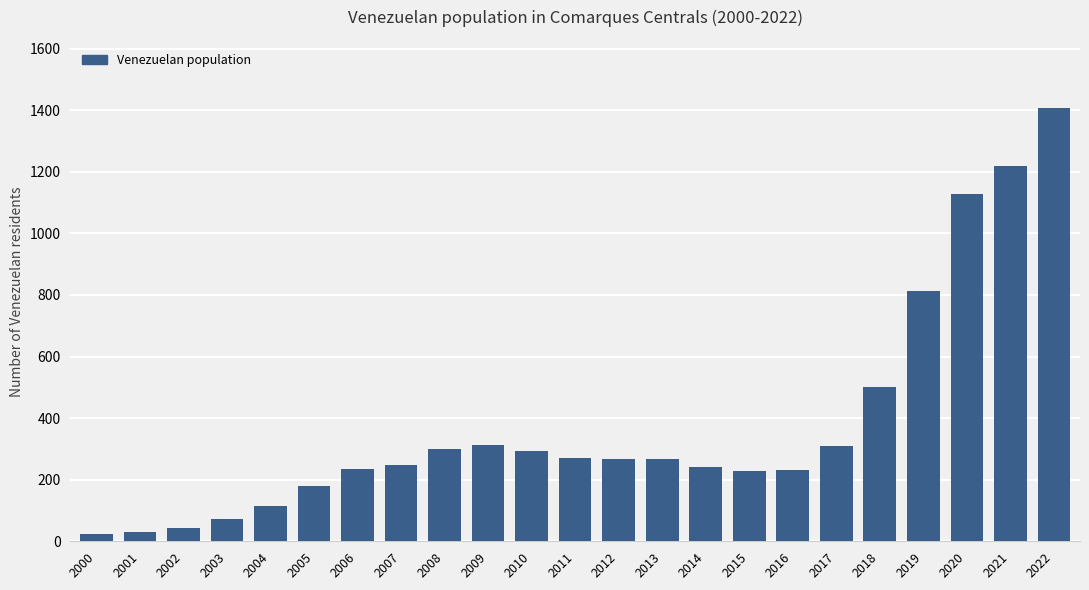

What is the ratio of the value at 2008 to the value at 2020?

0.3